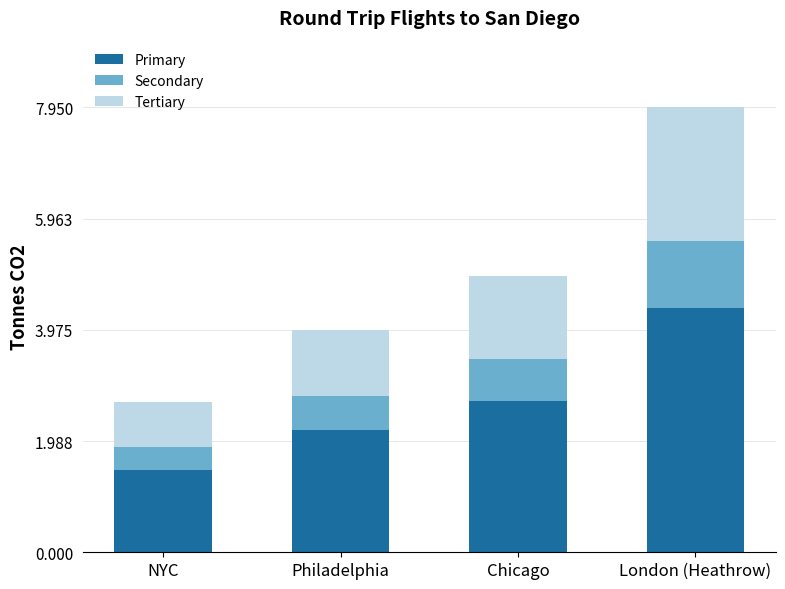

At which category is the sum across all series the highest?

London (Heathrow)